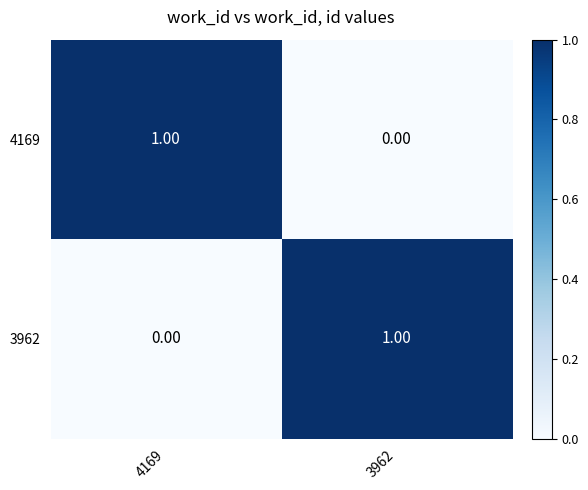

How many values in 4169 are above zero?

1